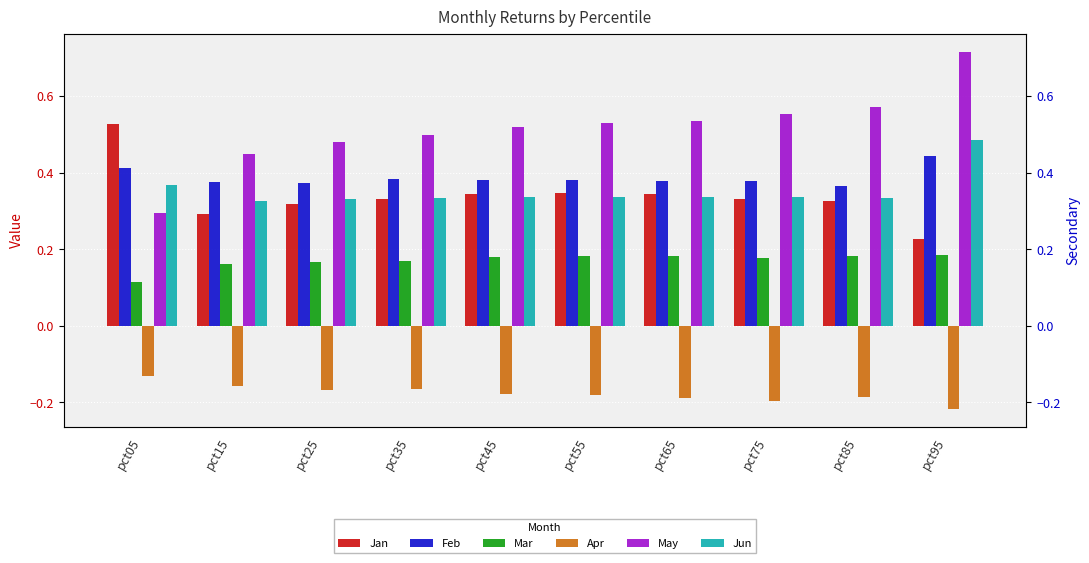

Count the number of categories in the chart.

10